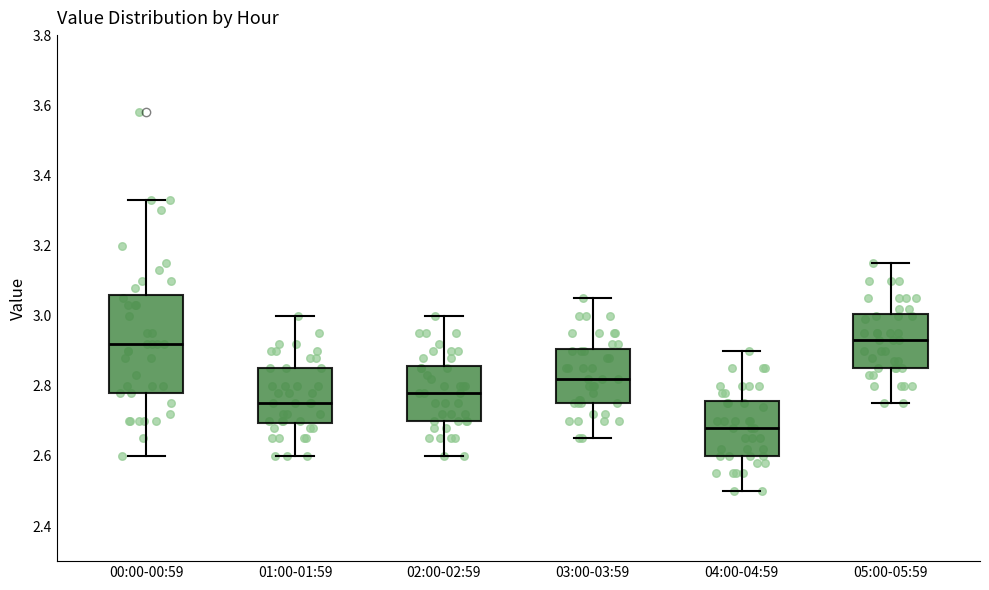

Reading left to right, read every box against the y-axis: the position of its median line, the range the box covers, and the ends of its whiskers. The values are not printed on the chart, so give them approximately, as read against the axis.

00:00-00:59: median 2.92, box 2.78 to 3.06, whiskers 2.60 to 3.34
01:00-01:59: median 2.76, box 2.70 to 2.86, whiskers 2.60 to 3.00
02:00-02:59: median 2.78, box 2.70 to 2.86, whiskers 2.60 to 3.00
03:00-03:59: median 2.82, box 2.76 to 2.90, whiskers 2.66 to 3.06
04:00-04:59: median 2.68, box 2.60 to 2.76, whiskers 2.50 to 2.90
05:00-05:59: median 2.94, box 2.86 to 3.00, whiskers 2.76 to 3.16